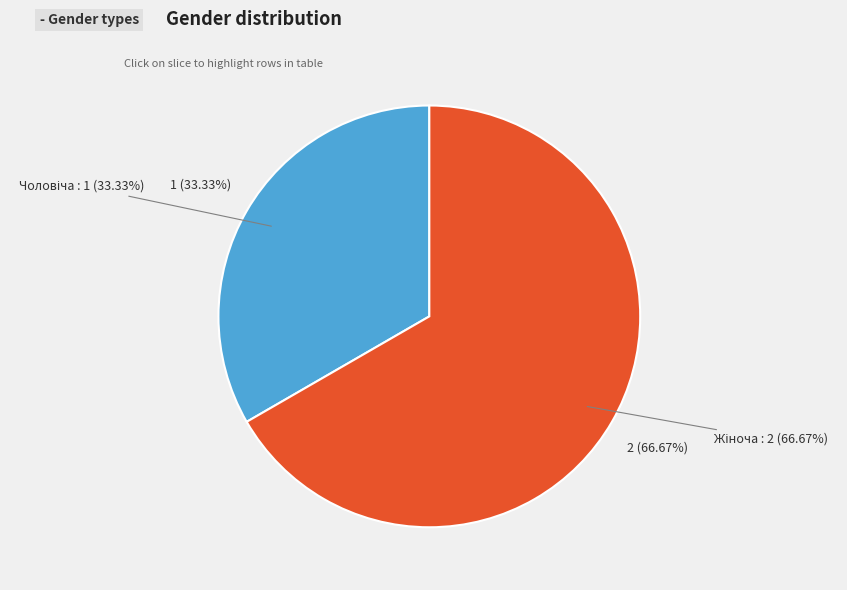

Is it true that Чоловіча is 25% of the pie?

False